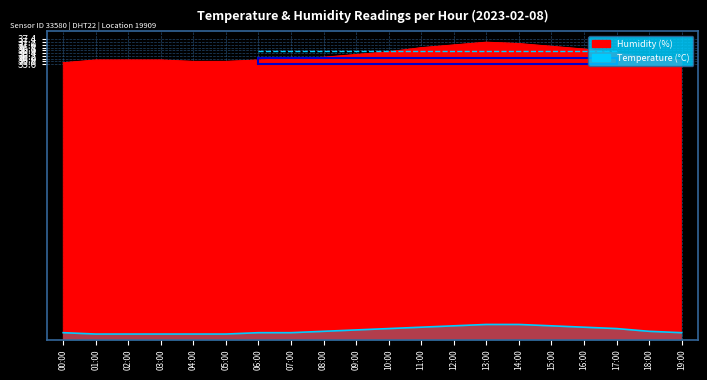

Rank the categories by temperature value from highest to lowest.

13:00, 14:00, 12:00, 15:00, 11:00, 16:00, 10:00, 17:00, 09:00, 08:00, 18:00, 00:00, 06:00, 07:00, 19:00, 01:00, 02:00, 03:00, 04:00, 05:00